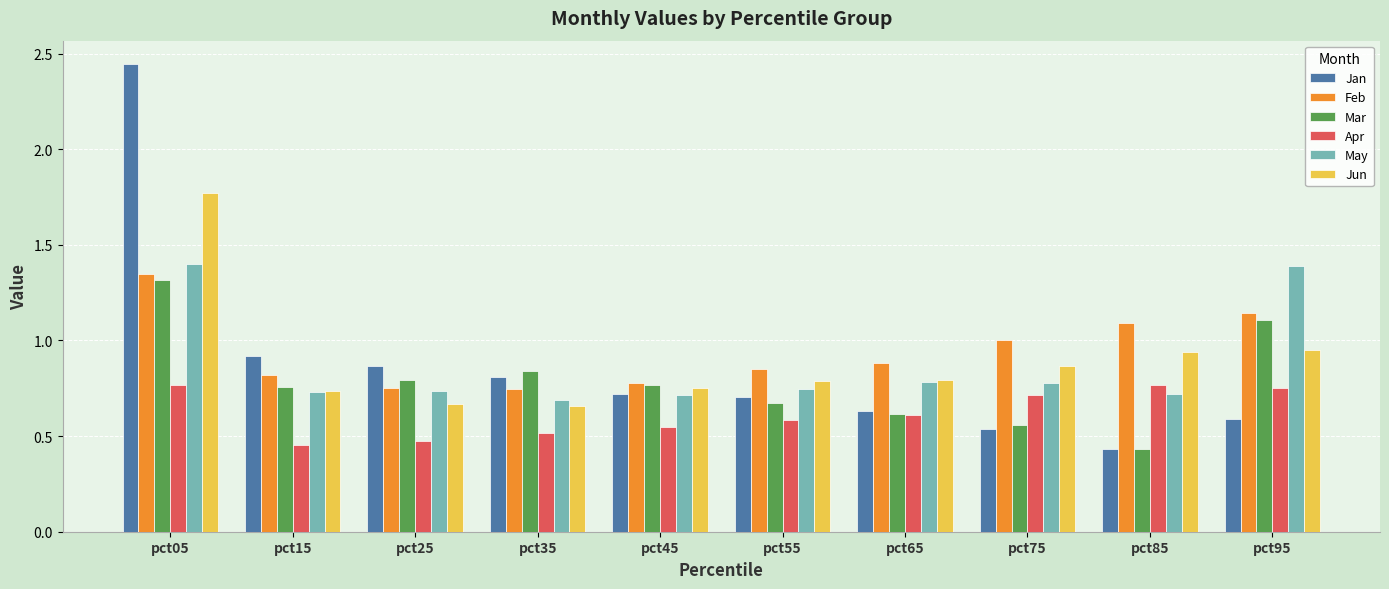

At which category is the sum across all series the highest?

pct05